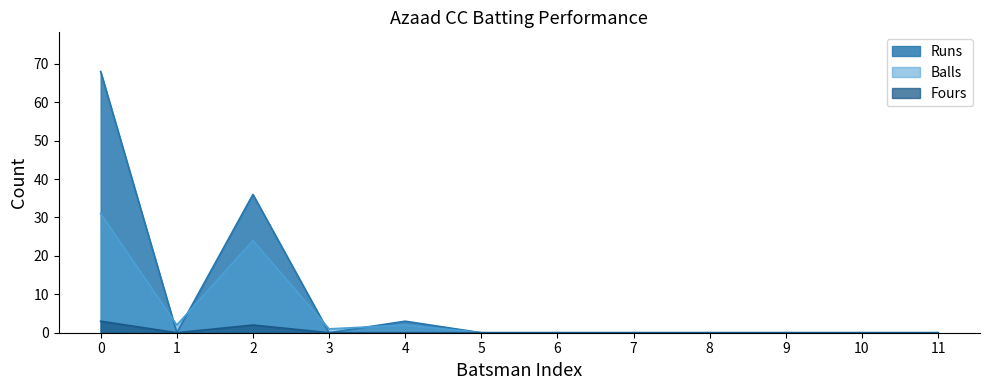

Reading left to right, transcribe all the data shown in this chart.

Runs: 68	0	36	0	3	0	0	0	0	0	0	0
Balls: 31	2	24	1	2	0	0	0	0	0	0	0
Fours: 3	0	2	0	0	0	0	0	0	0	0	0